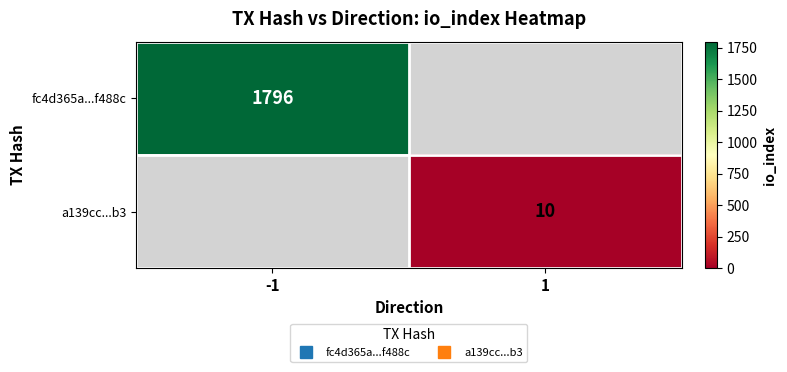

Which series has the widest spread of values?

fc4d365a...f488c